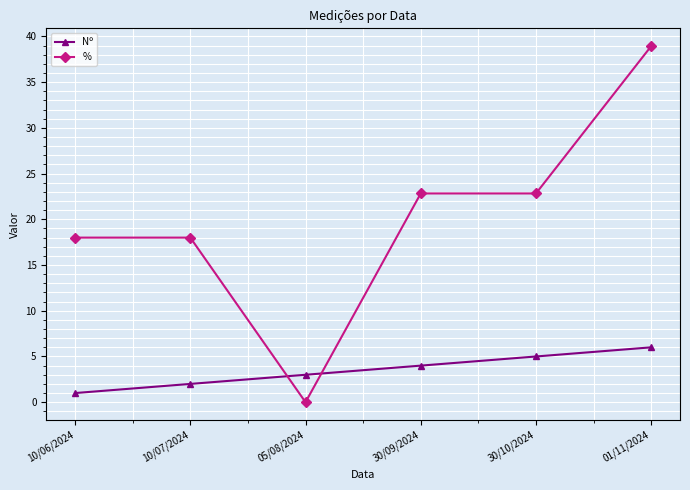

Rank the series by their average value, from lowest to highest.

Nº, %